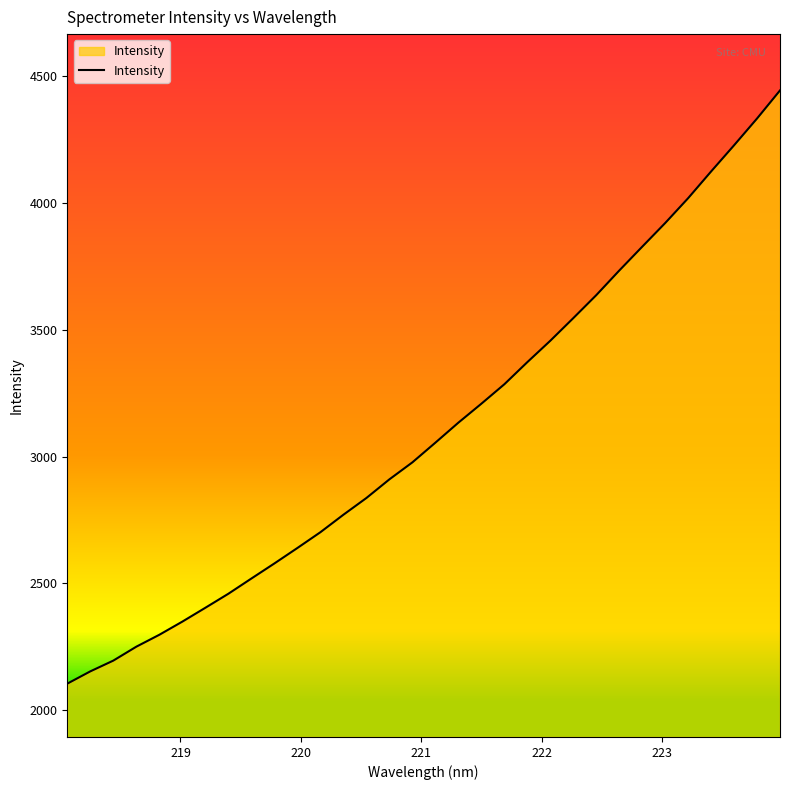

What is the greatest value displayed?

4444.8